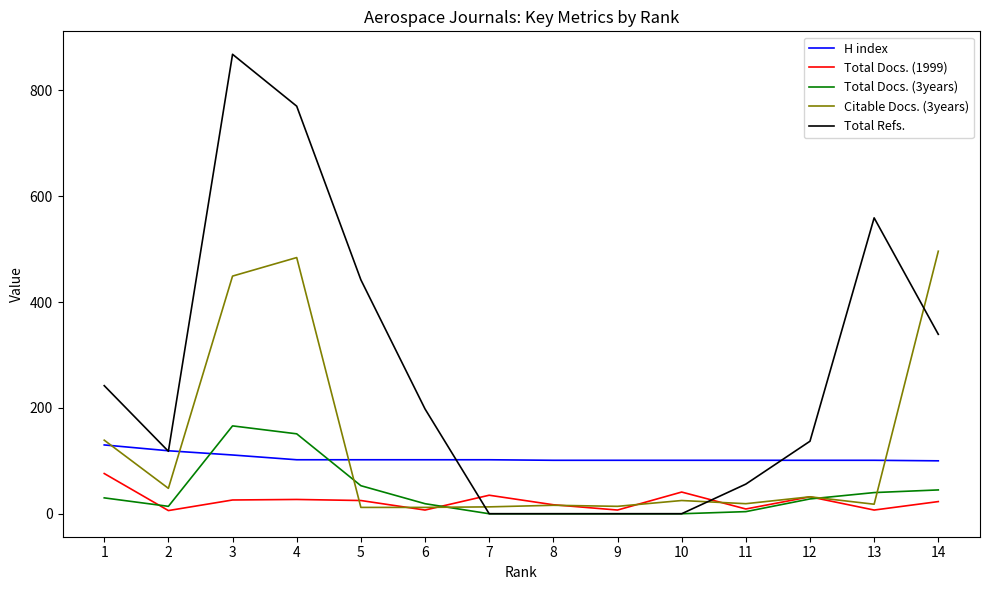

Is the value of Citable Docs. (3years) at 2 greater than the value of H index at 7?

No